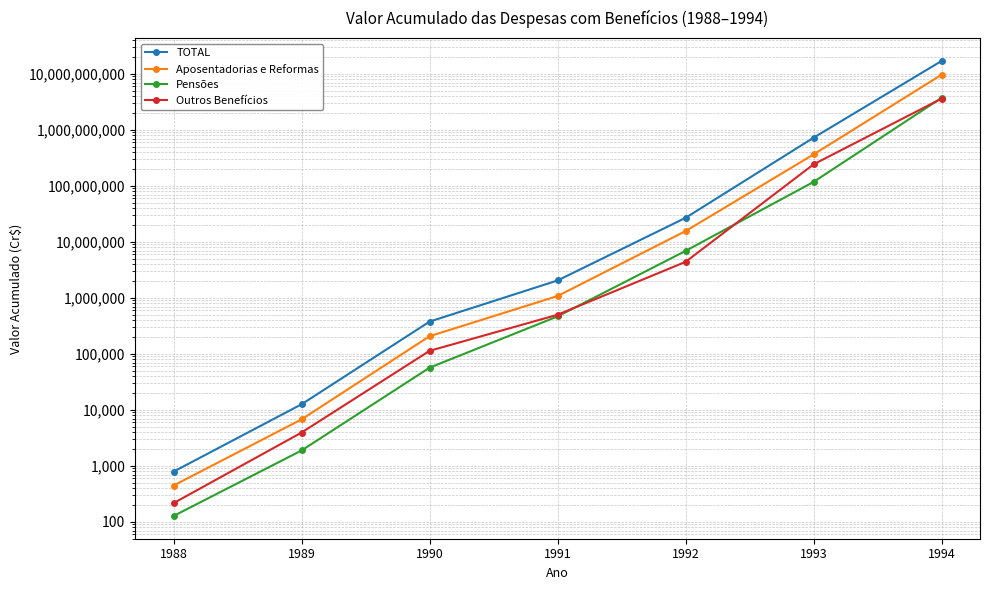

Which category has the lowest value in the Aposentadorias e Reformas series?

1988